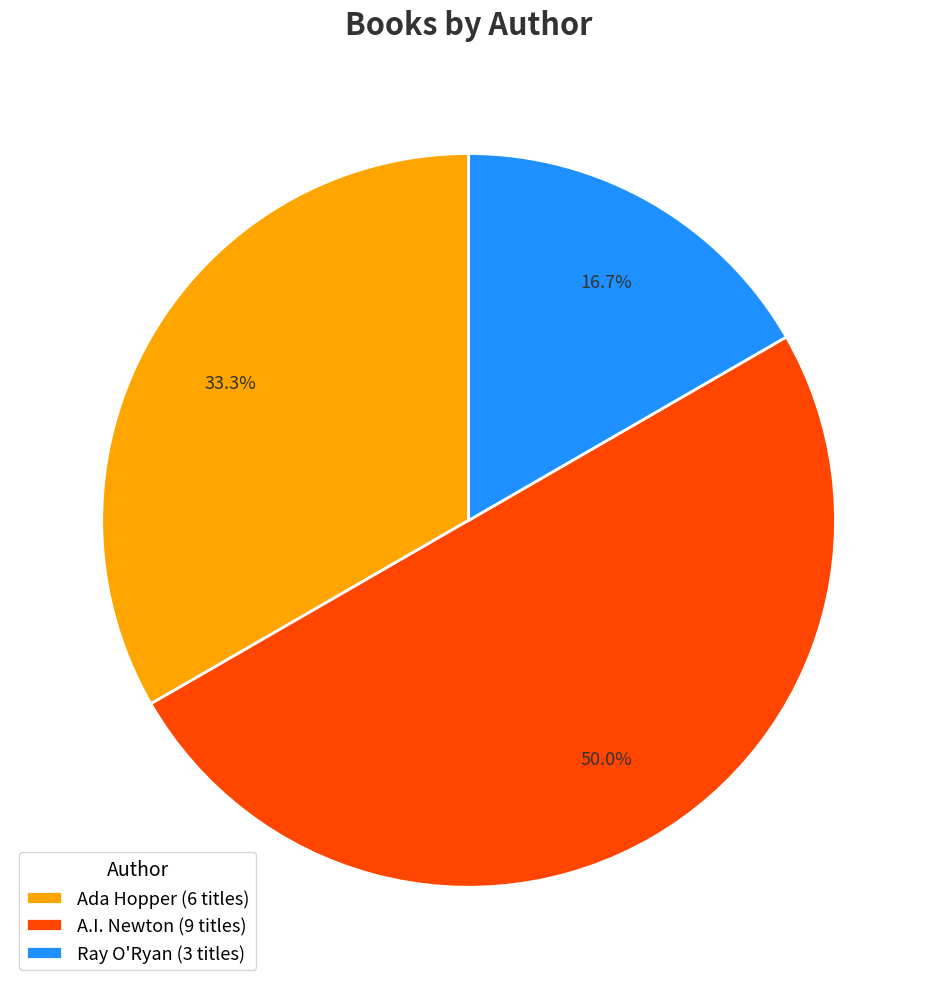

Rank the categories by value from highest to lowest.

A.I. Newton (9 titles), Ada Hopper (6 titles), Ray O'Ryan (3 titles)